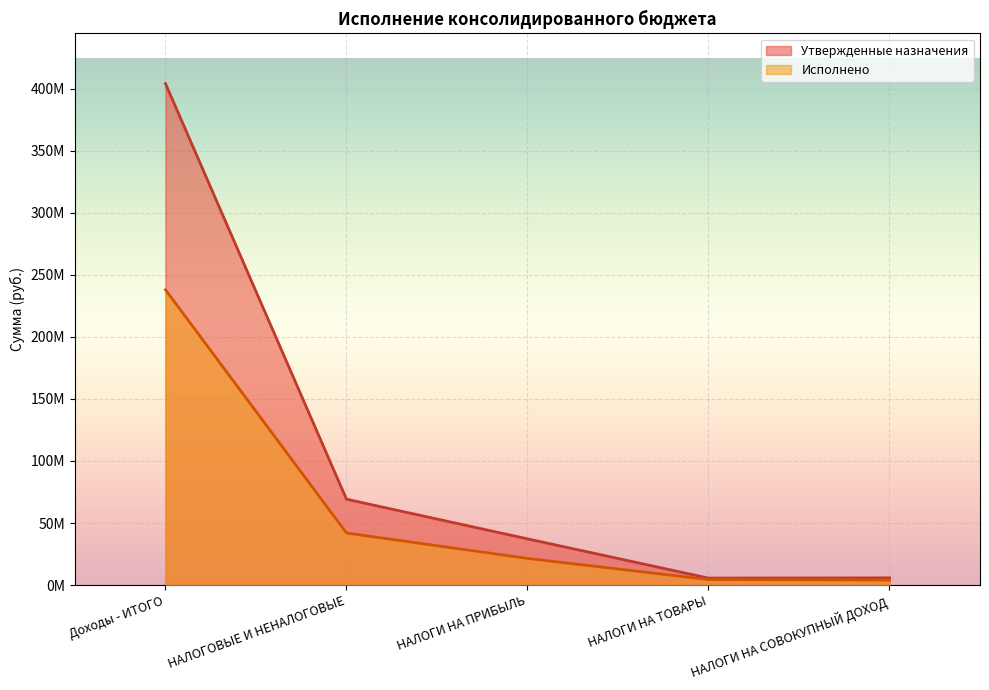

The Утвержденные назначения series shows 37261700.0 at НАЛОГИ НА ПРИБЫЛЬ. True or false?

True